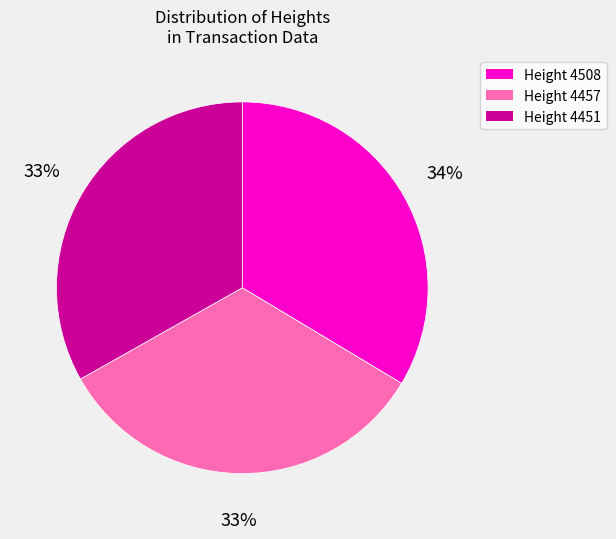

To the nearest percent, what is the average slice percentage?

33%